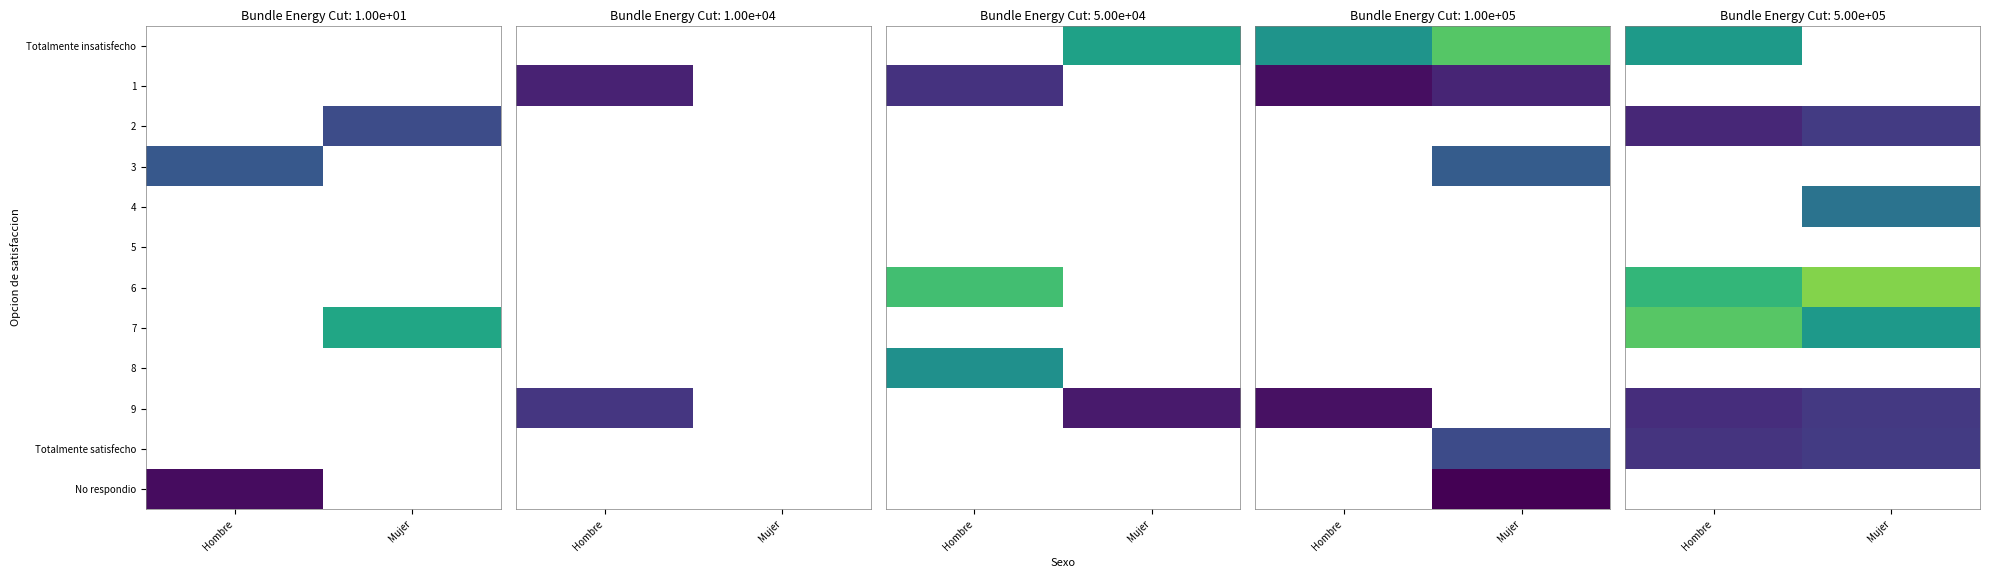

List the series in order of their overall mean, lowest first.

7, 8, 9, Totalmente insatisfecho, 1, 2, 3, 4, 5, Totalmente satisfecho, 6, No respondio